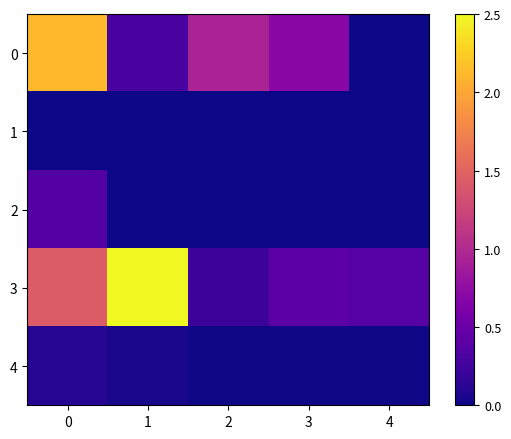

Which series has the largest total across all categories?

3